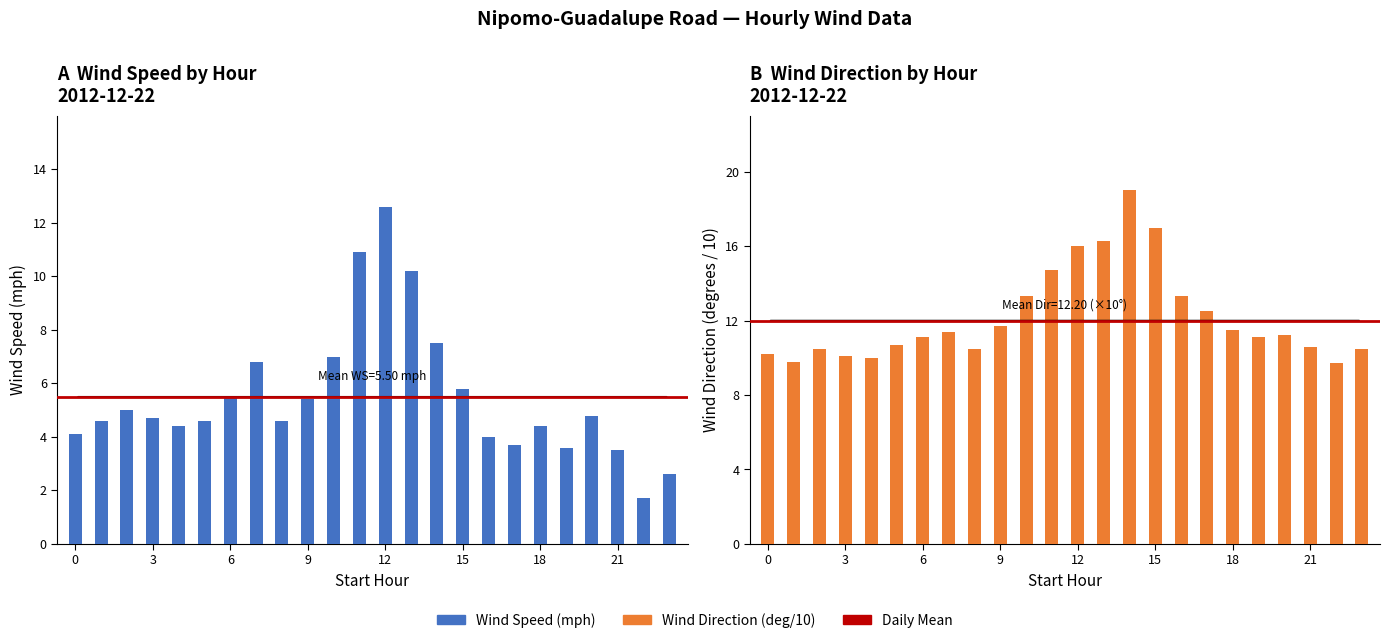

Which series has the largest range (max minus min)?

Wind Speed (mph)